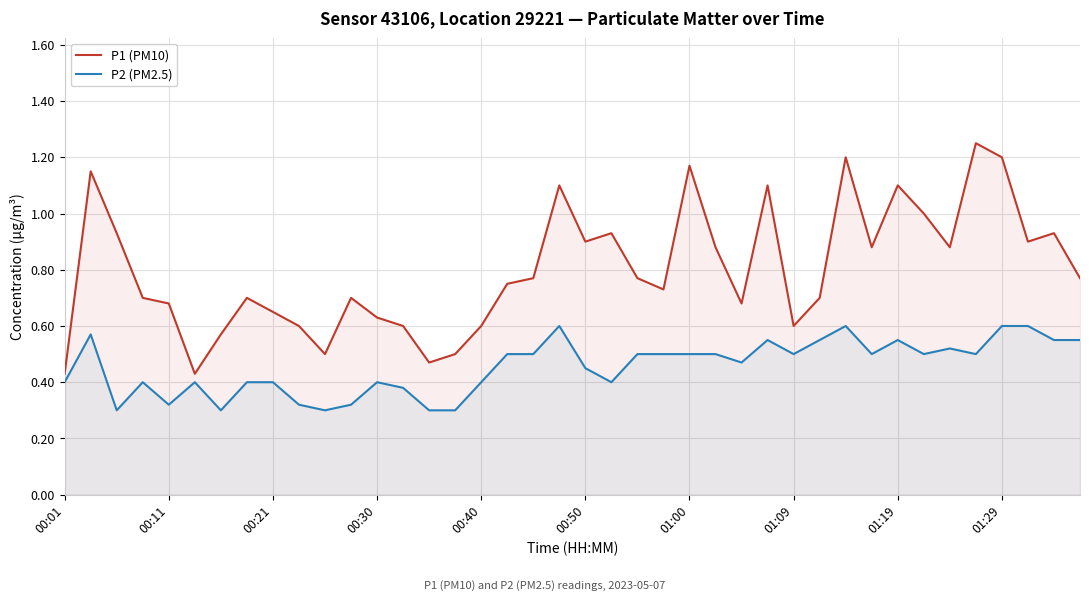

Which series has the largest total across all categories?

P1 (PM10)